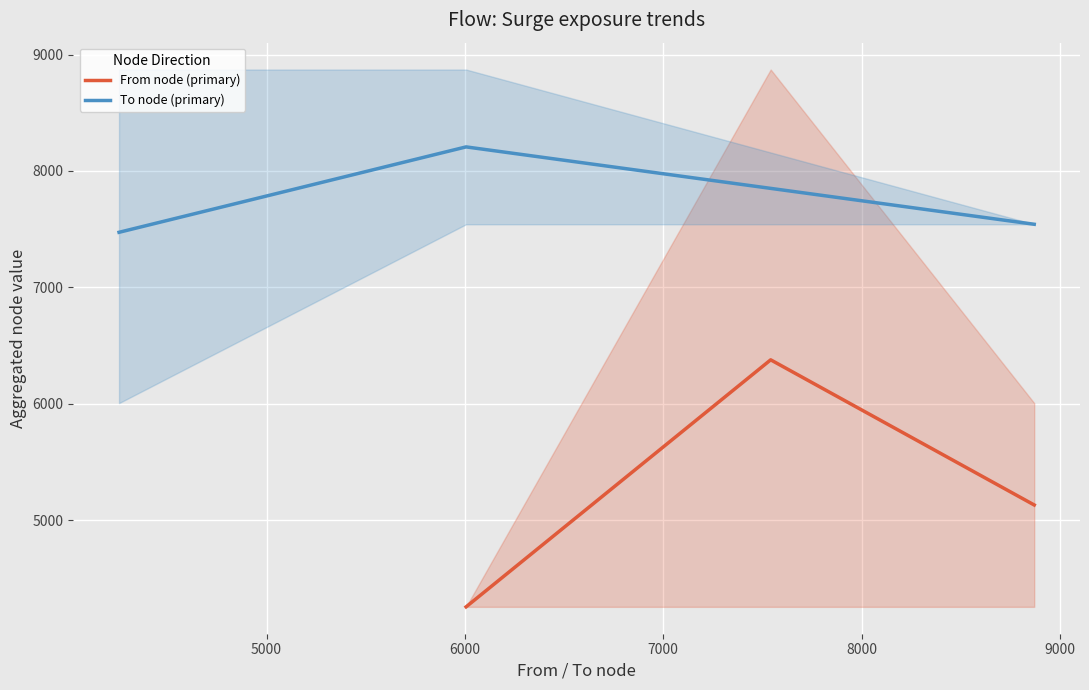

Rank the series by their maximum value, from highest to lowest.

To node (primary), From node (primary)